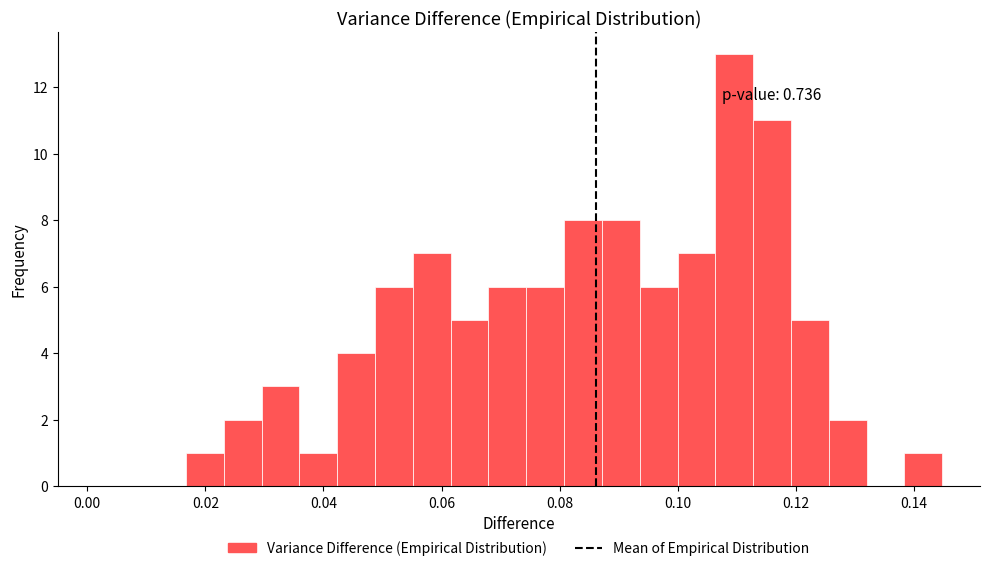

Around what value on the x-axis is the tallest bar? Give the approximate position of its centre, as read against the axis.

0.110